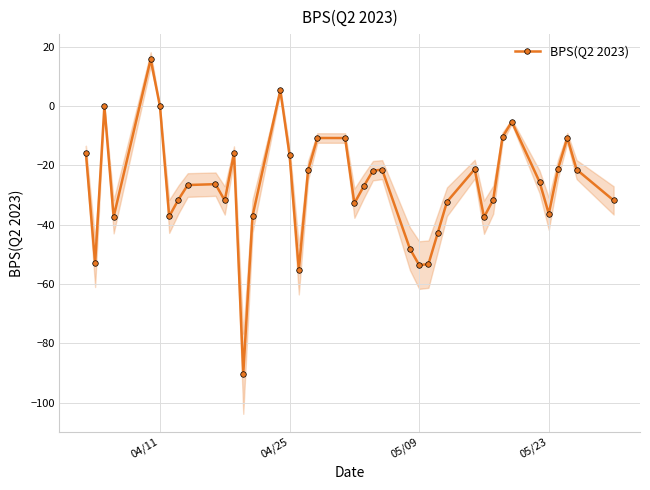

How many interior local peaks does the BPS(Q2 2023) series have?

10